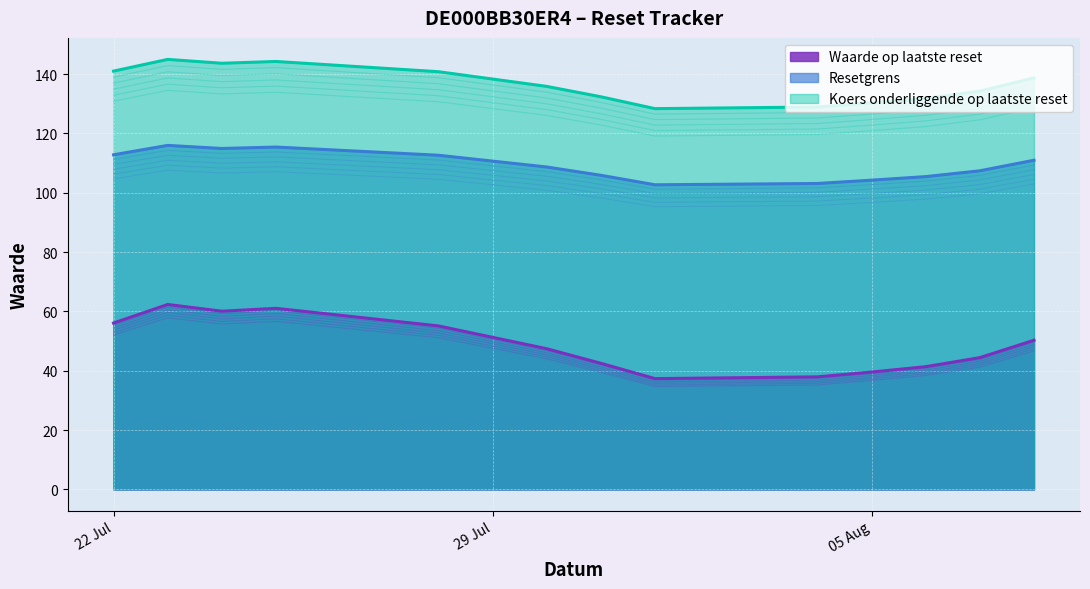

Is the value of Waarde op laatste reset at 2025-08-07 greater than the value of Koers onderliggende op laatste reset at 2025-07-22?

No